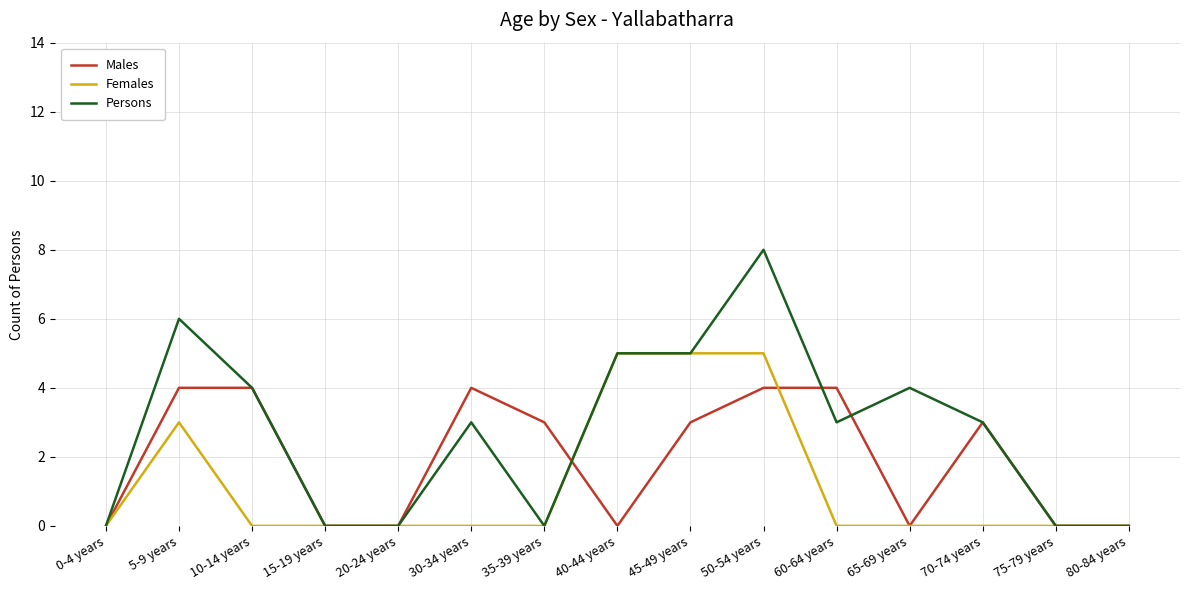

What is the highest value of the Males series?

4